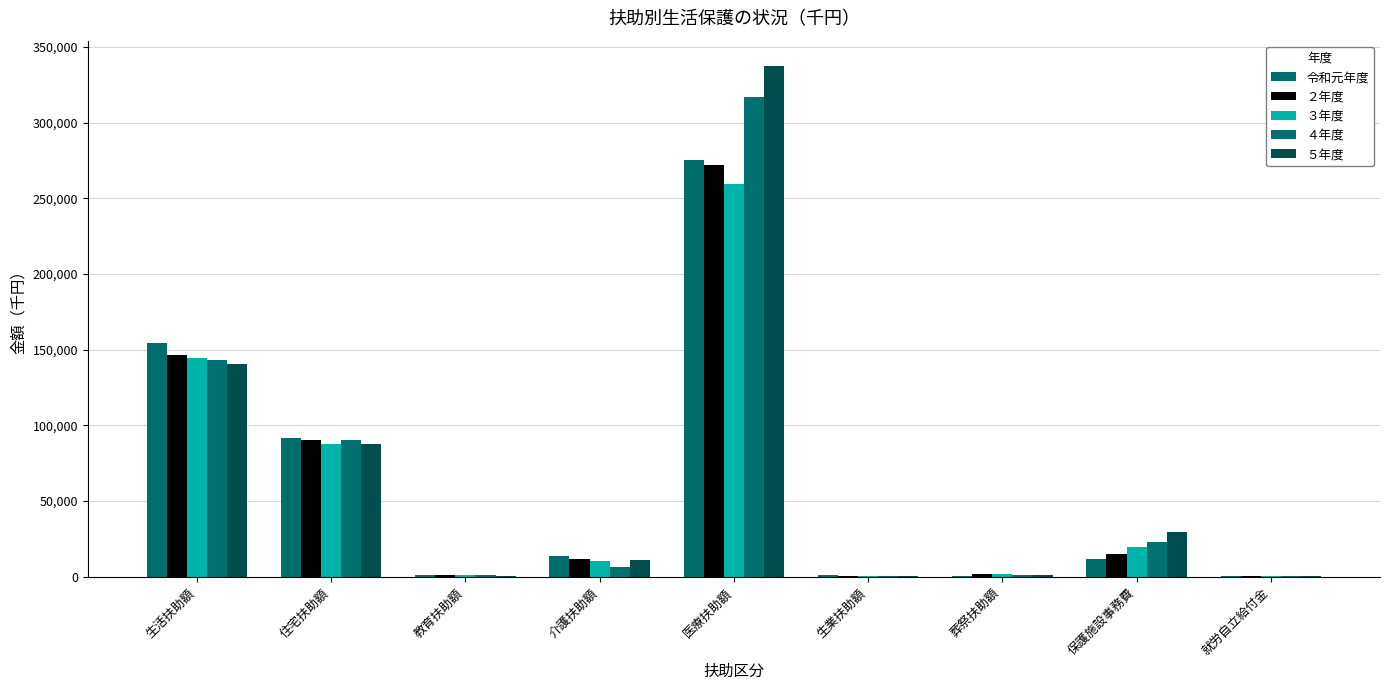

Are the bars horizontal?

No